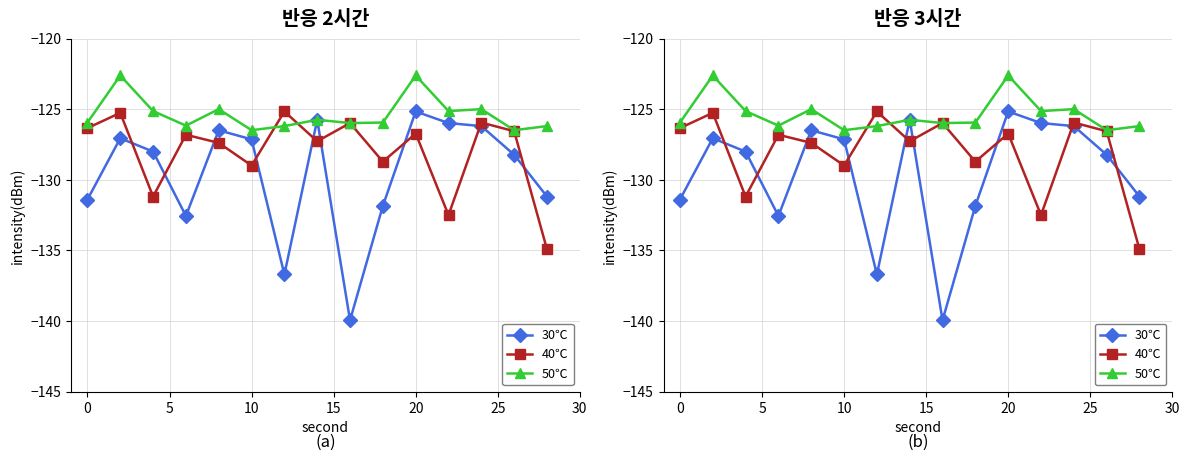

What is the average value of the 40℃ series?

-128.0